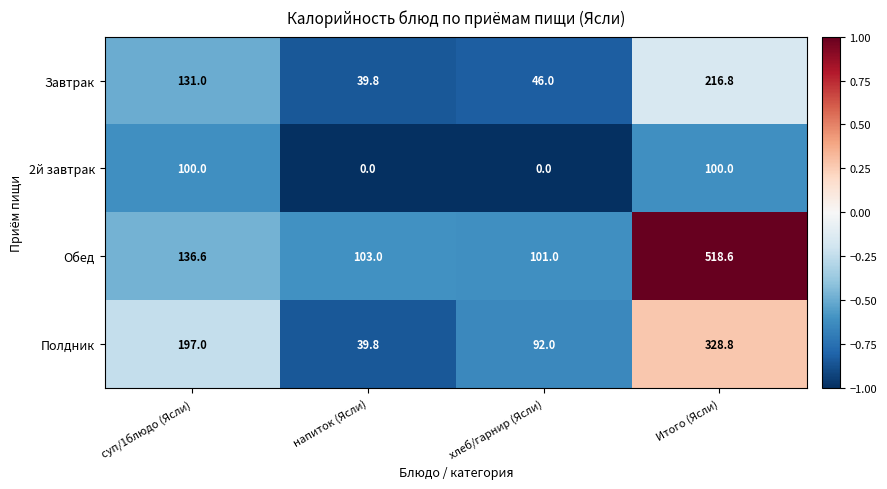

At which category does the chart reach its peak across all series?

Итого (Ясли)